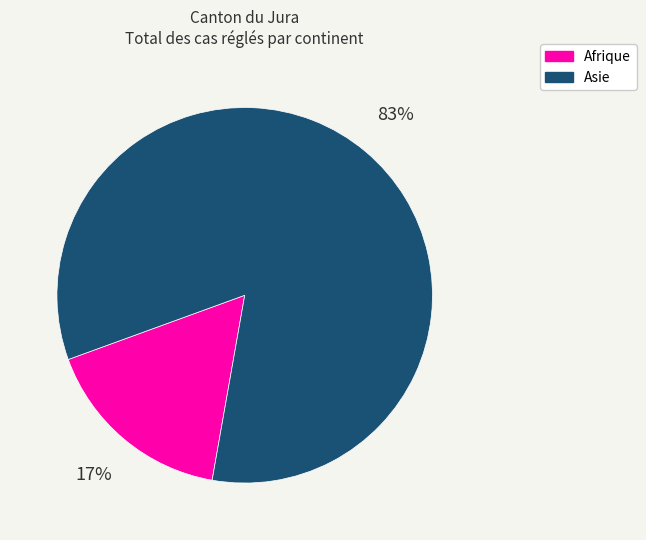

To the nearest percent, what is the average slice percentage?

50%